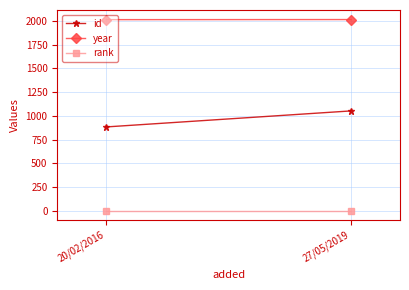

Which series has the largest total across all categories?

year